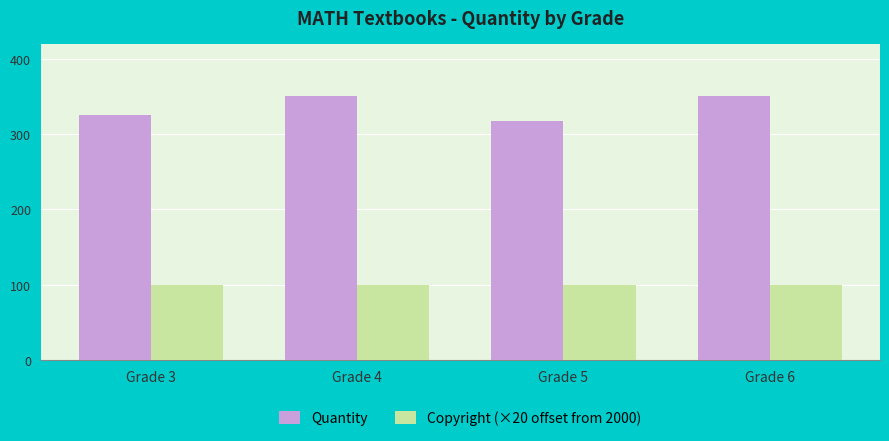

Rank the series by their maximum value, from highest to lowest.

Quantity, Copyright (×20 offset from 2000)